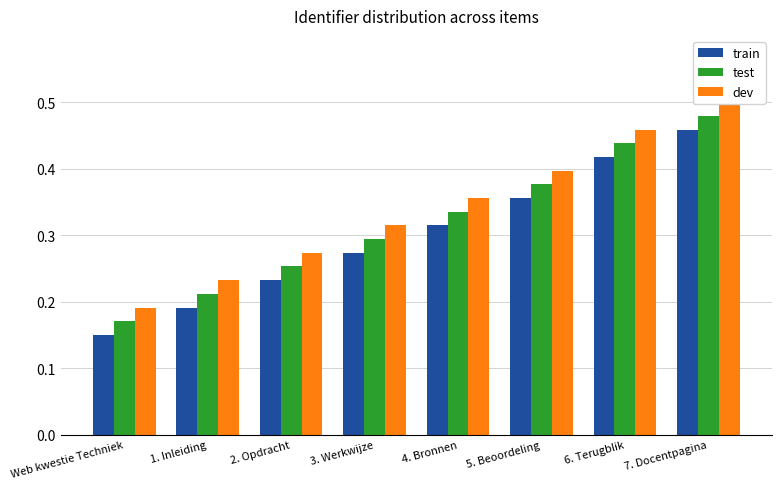

Reading left to right, transcribe all the data shown in this chart.

train: 0.1	0.2	0.2	0.3	0.3	0.4	0.4	0.5
test: 0.2	0.2	0.3	0.3	0.3	0.4	0.4	0.5
dev: 0.2	0.2	0.3	0.3	0.4	0.4	0.5	0.5